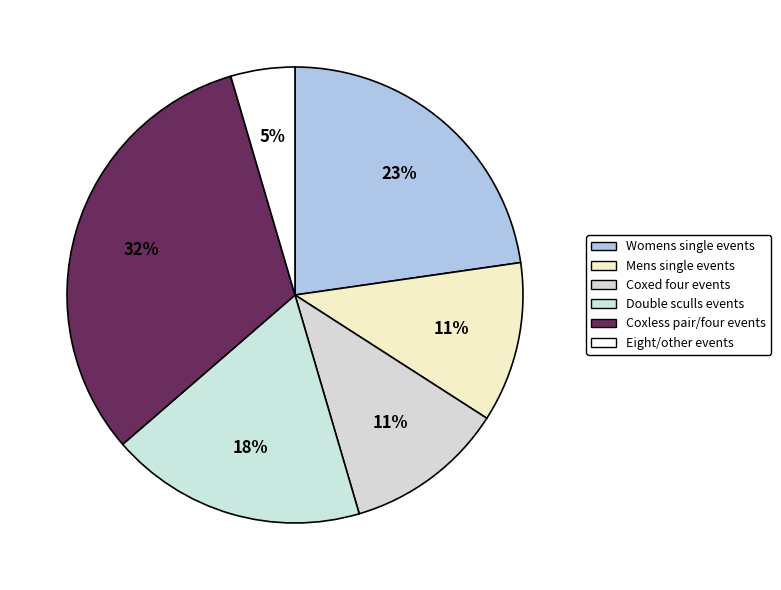

How many segments does this pie chart have?

6